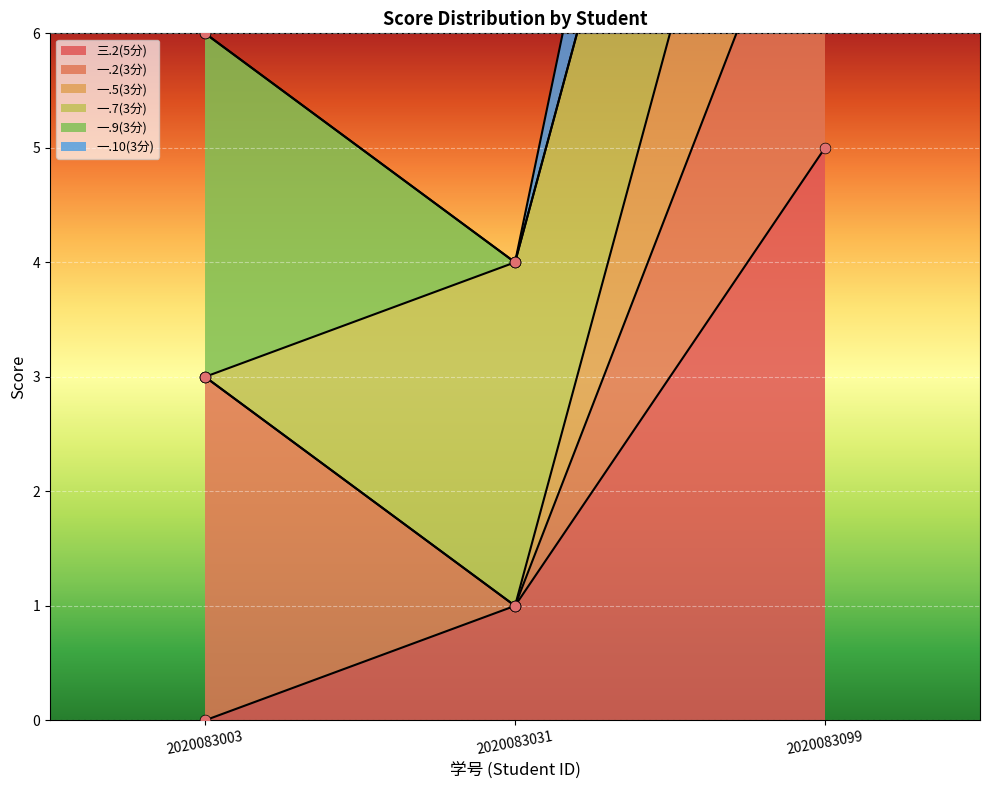

At which category is the sum across all series the highest?

2020083099